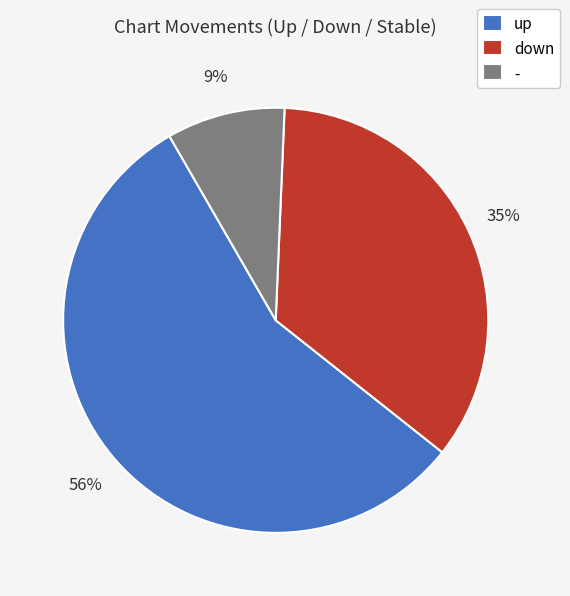

Count the number of slices in the pie.

3